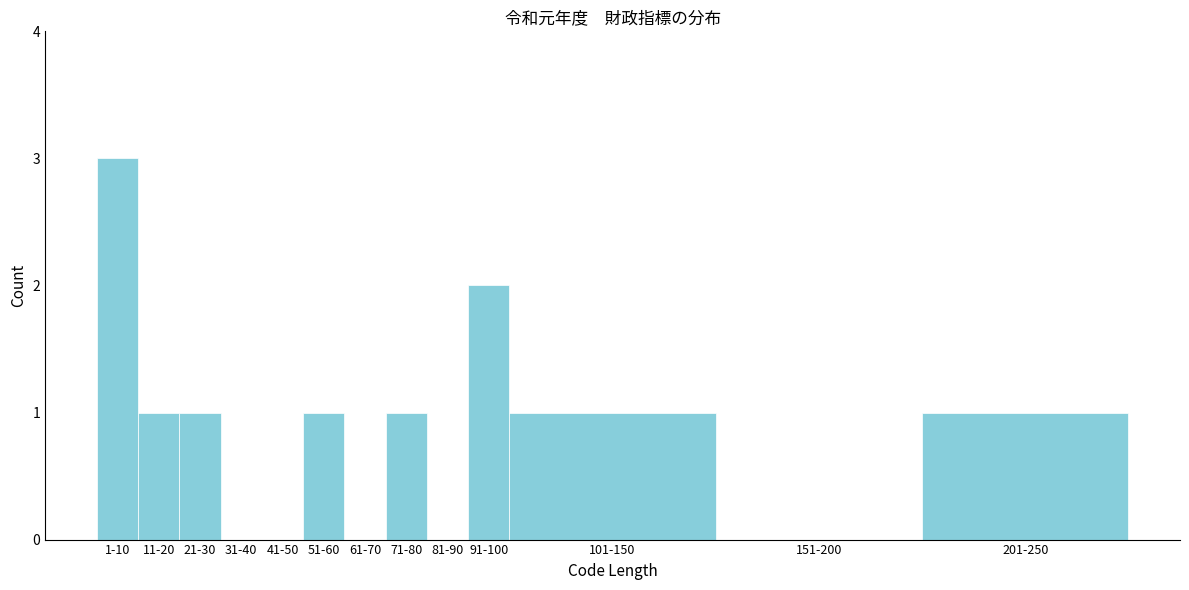

Reading right to left, what are all the values shown in this chart?

201-250=1	151-200=0	101-150=1	91-100=2	81-90=0	71-80=1	61-70=0	51-60=1	41-50=0	31-40=0	21-30=1	11-20=1	1-10=3